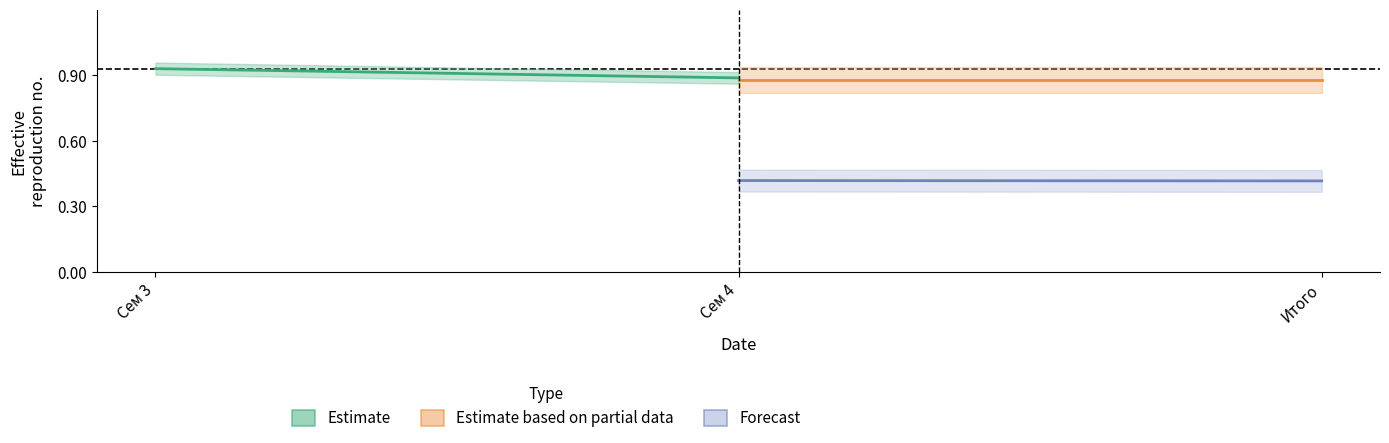

What is the sum of all Estimate values?

1.8